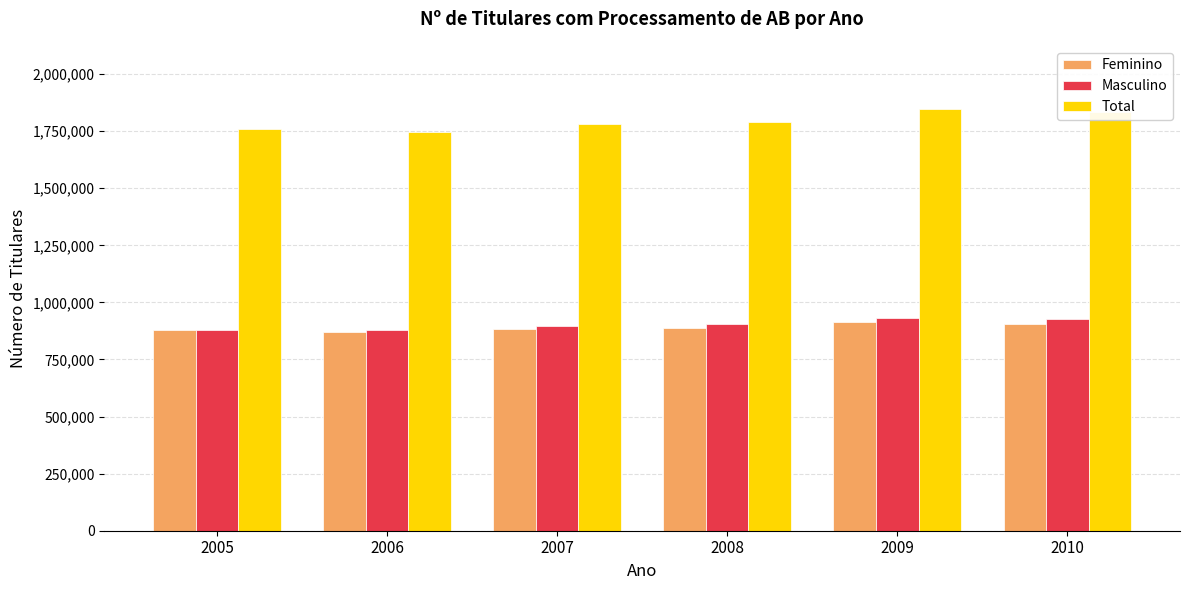

What is the sum of the Total values at 2008 and 2006?

3539967